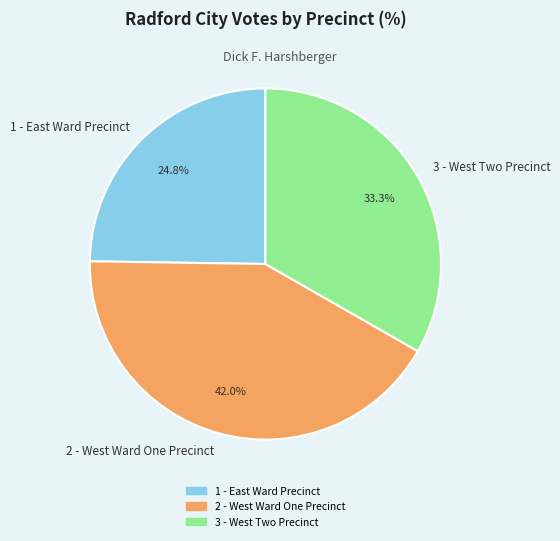

What is the smallest slice in the pie chart?

1 - East Ward Precinct